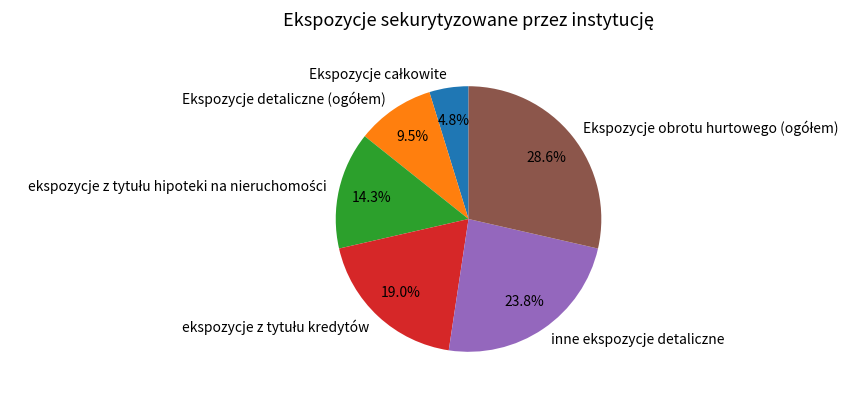

To the nearest percent, what is the average slice percentage?

17%